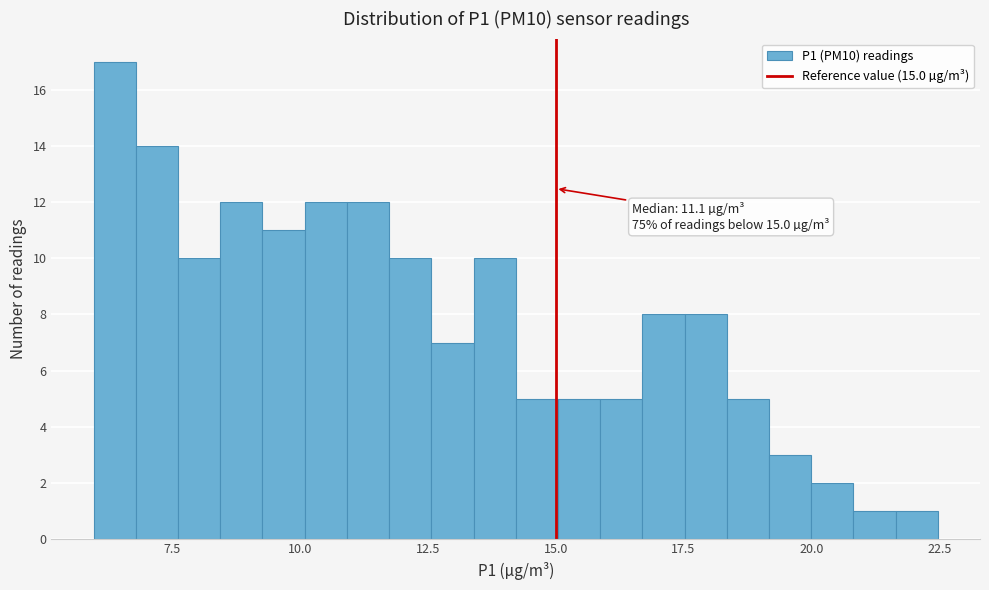

Around what value on the x-axis is the tallest bar? Give the approximate position of its centre, as read against the axis.

6.5